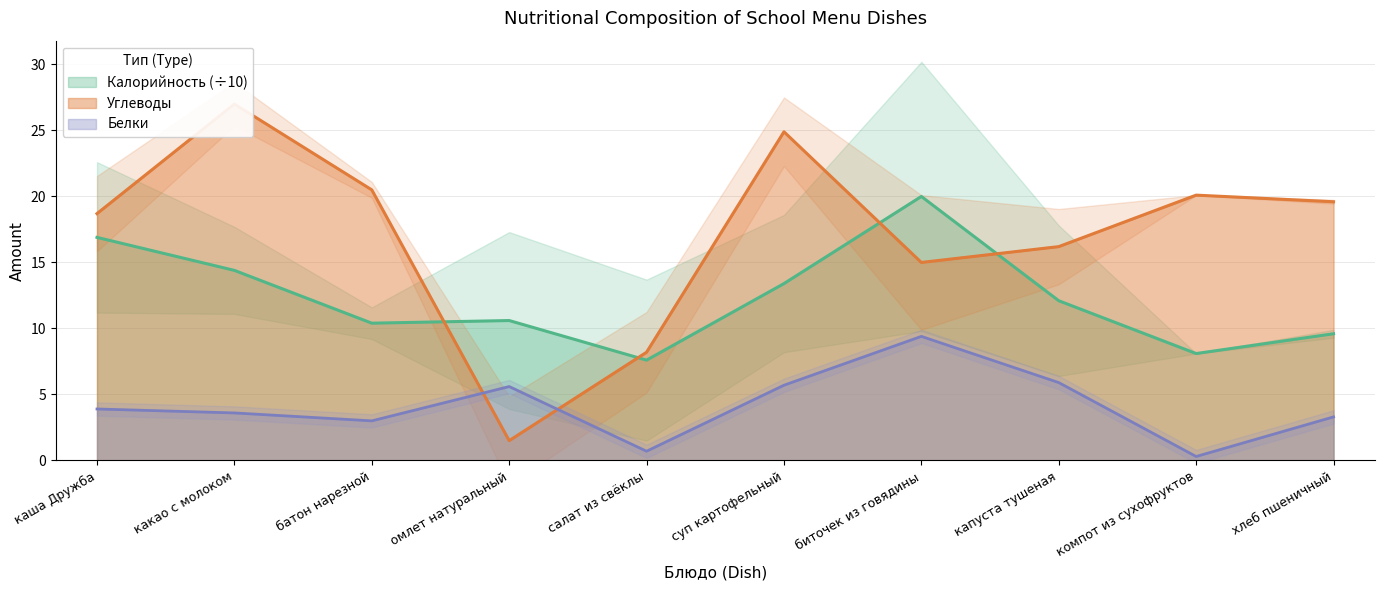

The value of Калорийность at биточек из говядины is 20.0. True or false?

True